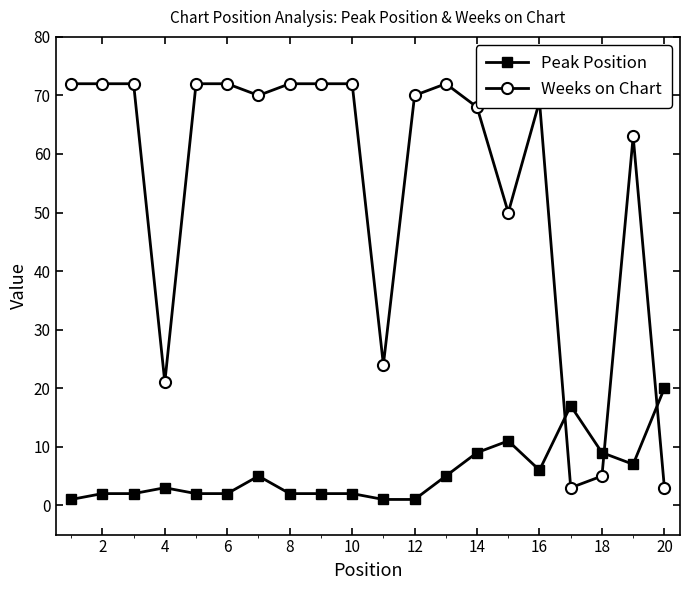

Which series has the largest range (max minus min)?

Weeks on Chart